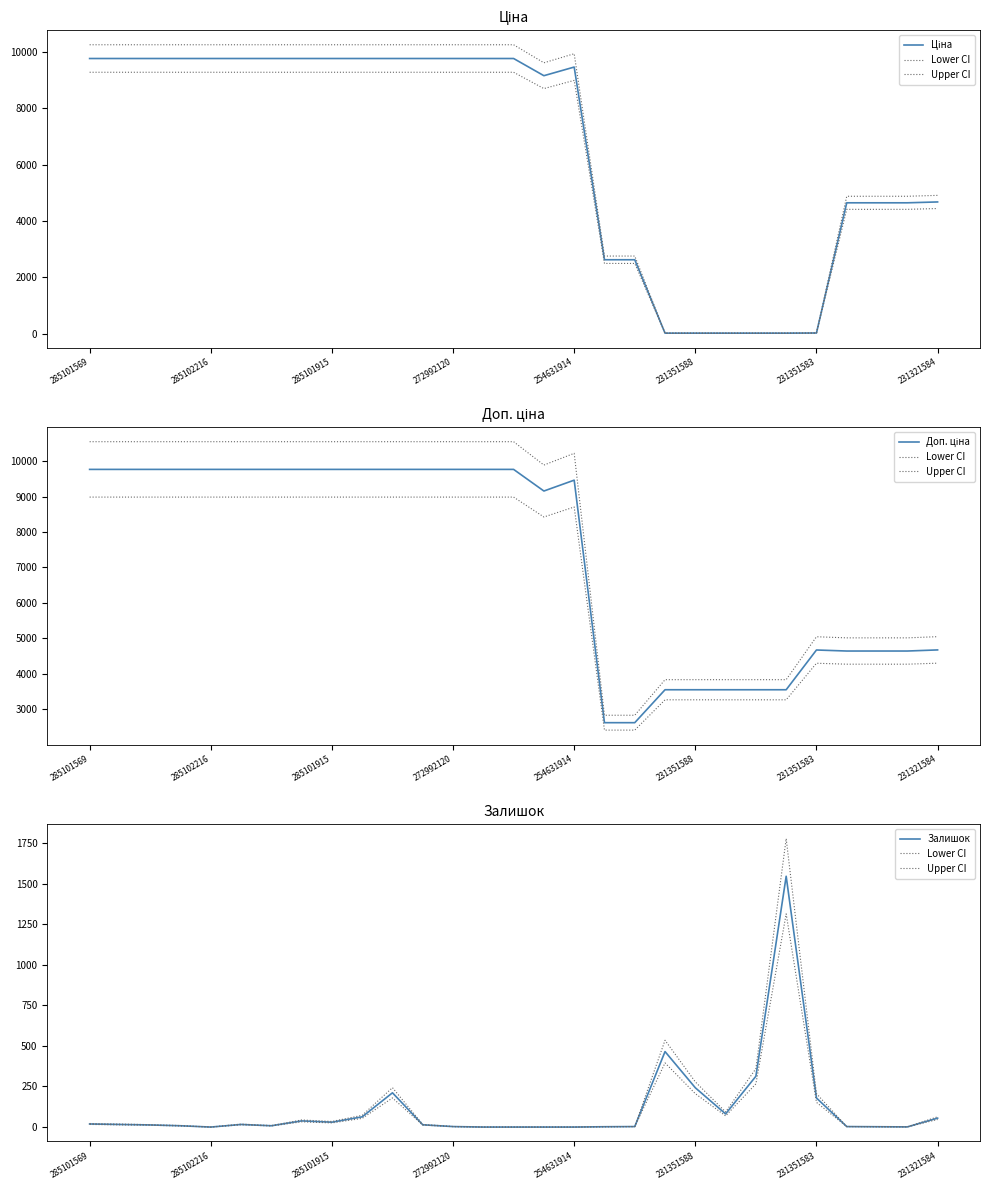

Does the chart have visible grid lines?

No